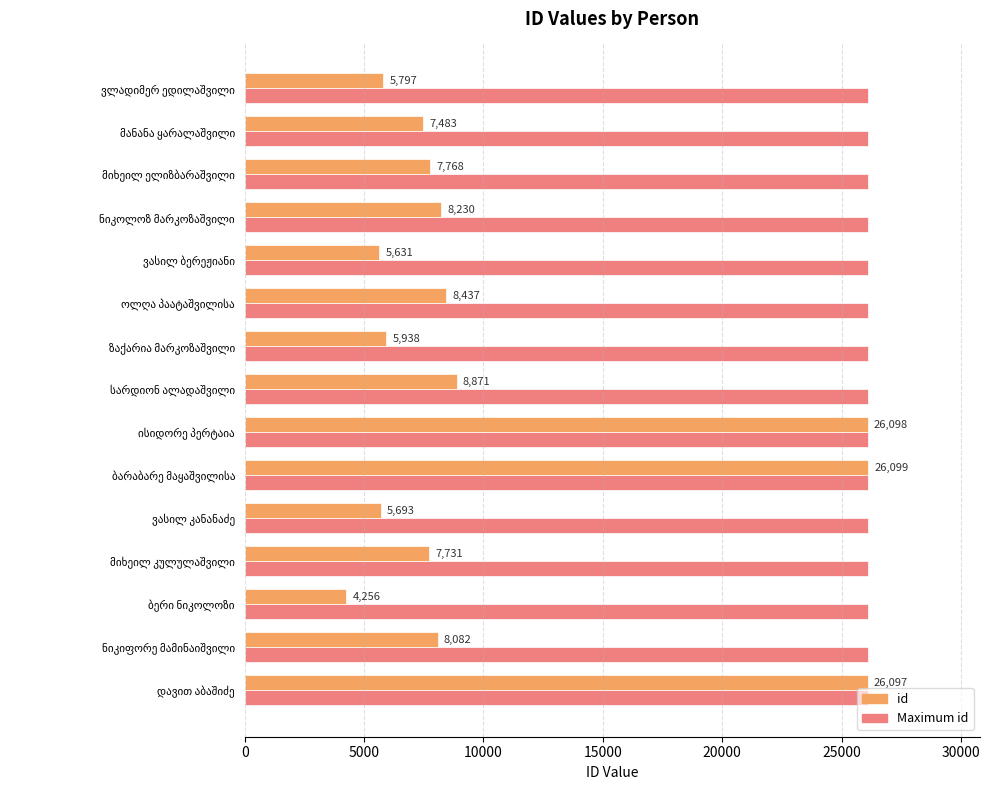

Which series has the largest total across all categories?

Maximum id